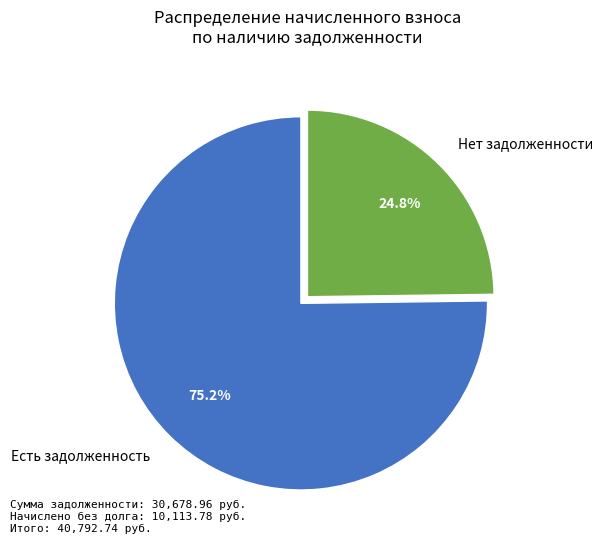

Rank the categories by value from lowest to highest.

Нет задолженности, Есть задолженность